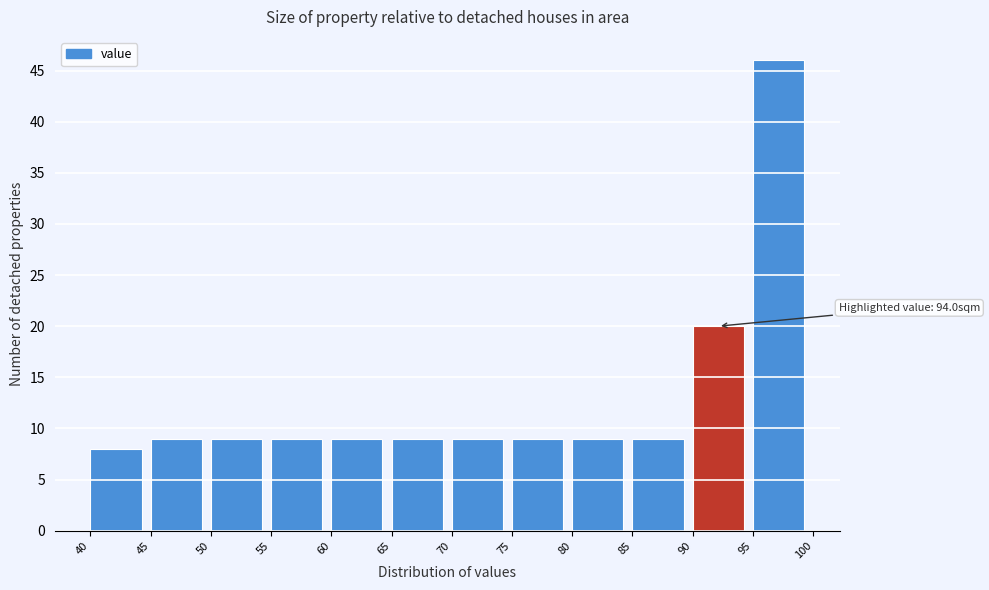

Which range on the x-axis has the tallest bar?

95 to 100